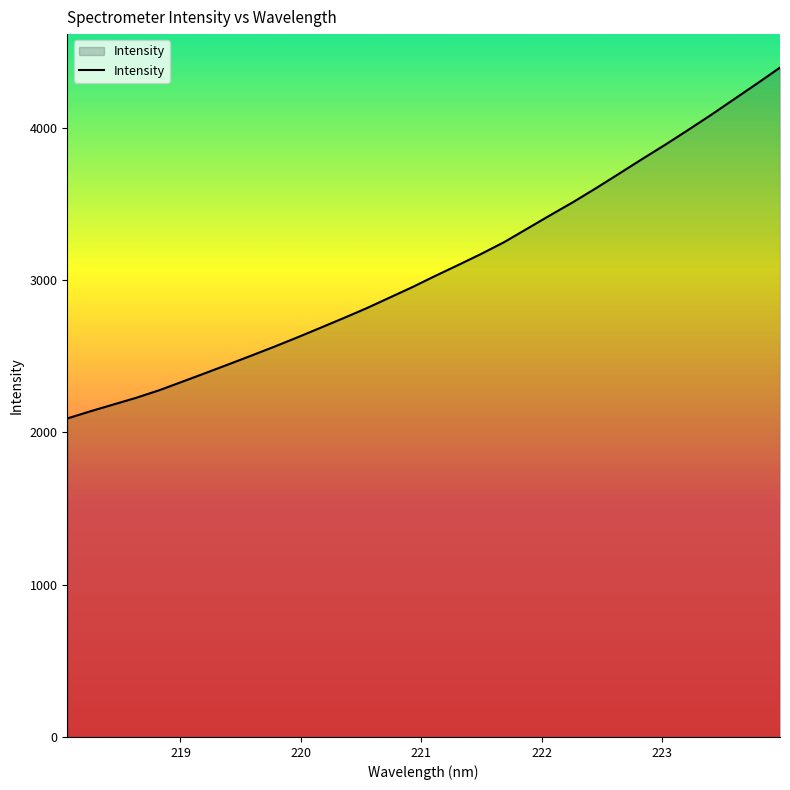

What is the difference between the maximum and minimum values?

2303.2